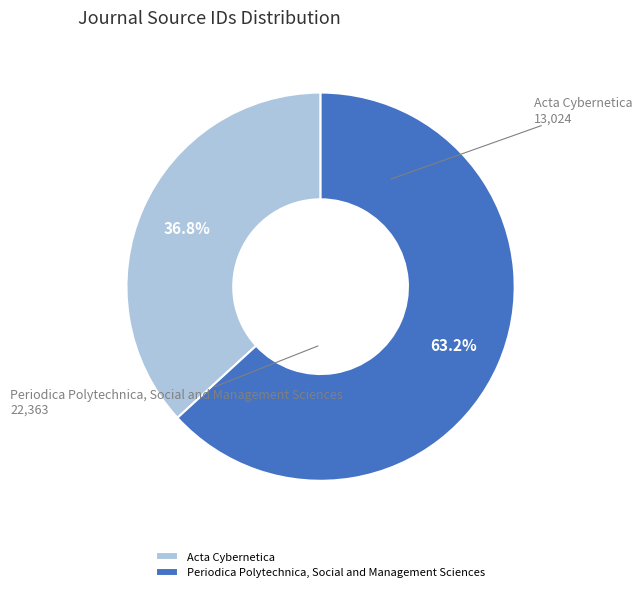

Which slice is the smallest?

Acta Cybernetica